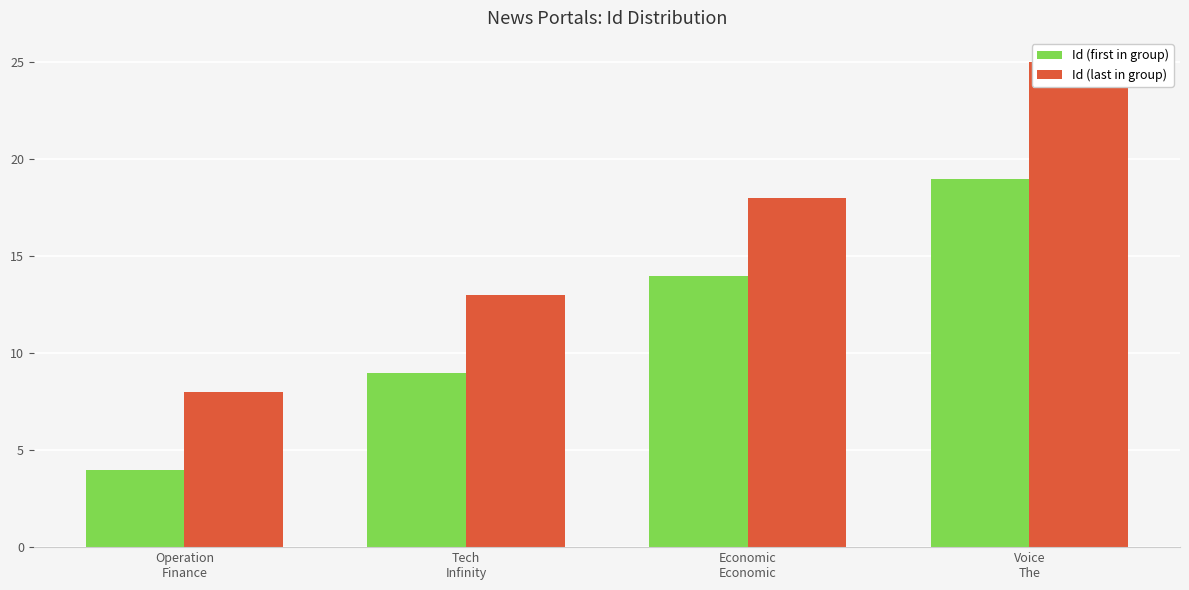

Rank the series by their maximum value, from lowest to highest.

Id (first in group), Id (last in group)